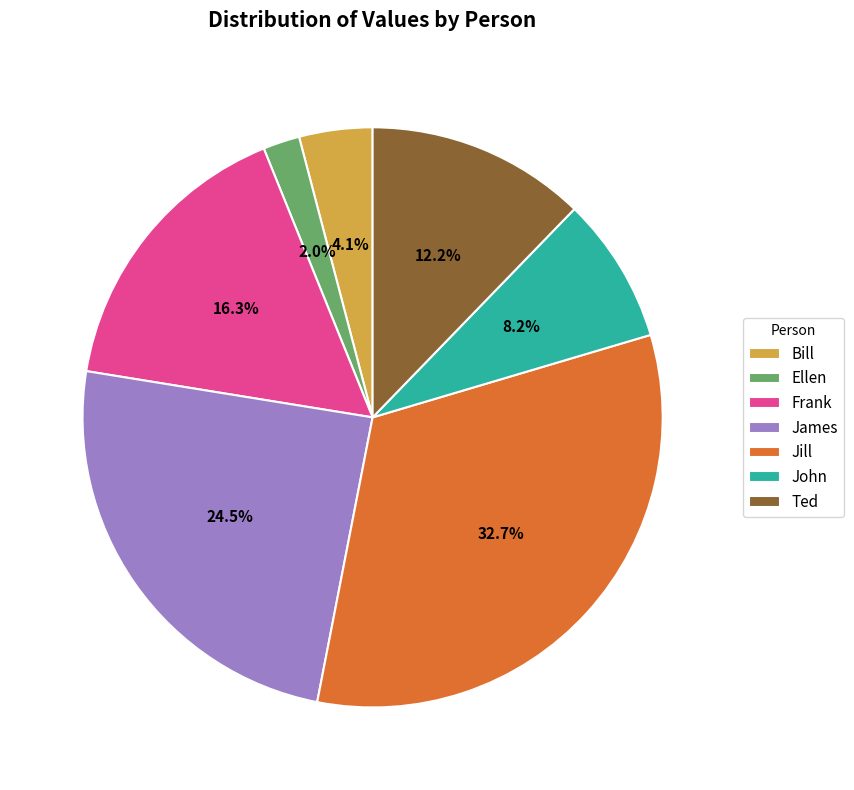

How many segments does this pie chart have?

7